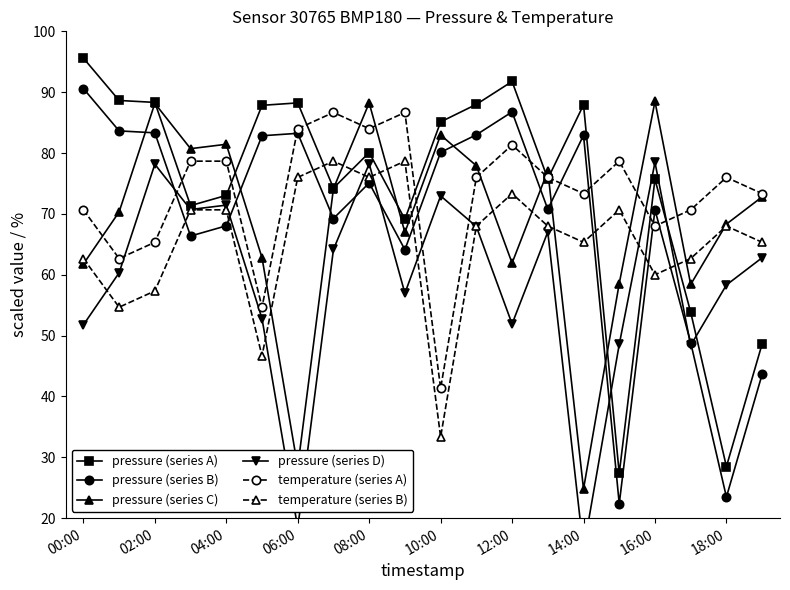

Which series has the largest range (max minus min)?

pressure (series A)